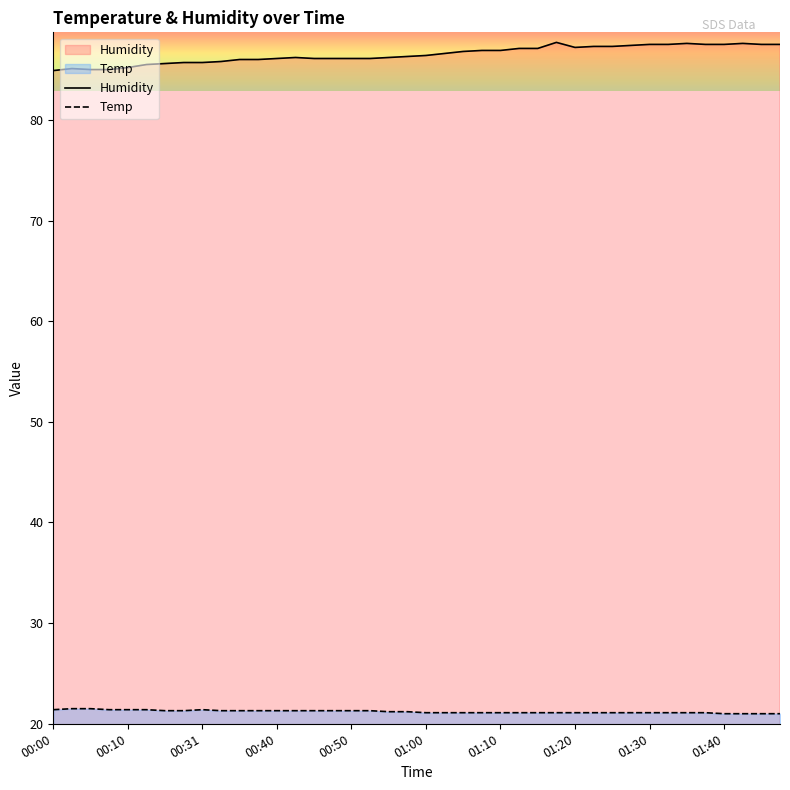

How many interior local peaks does the Humidity series have?

5